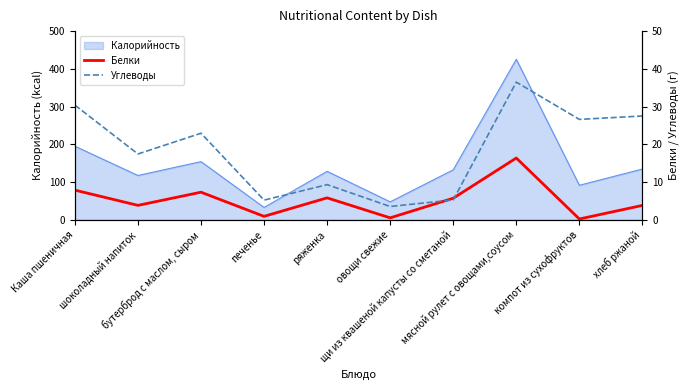

What is the sum of the Белки values at Каша пшеничная and мясной рулет с овощами,соусом?

24.2